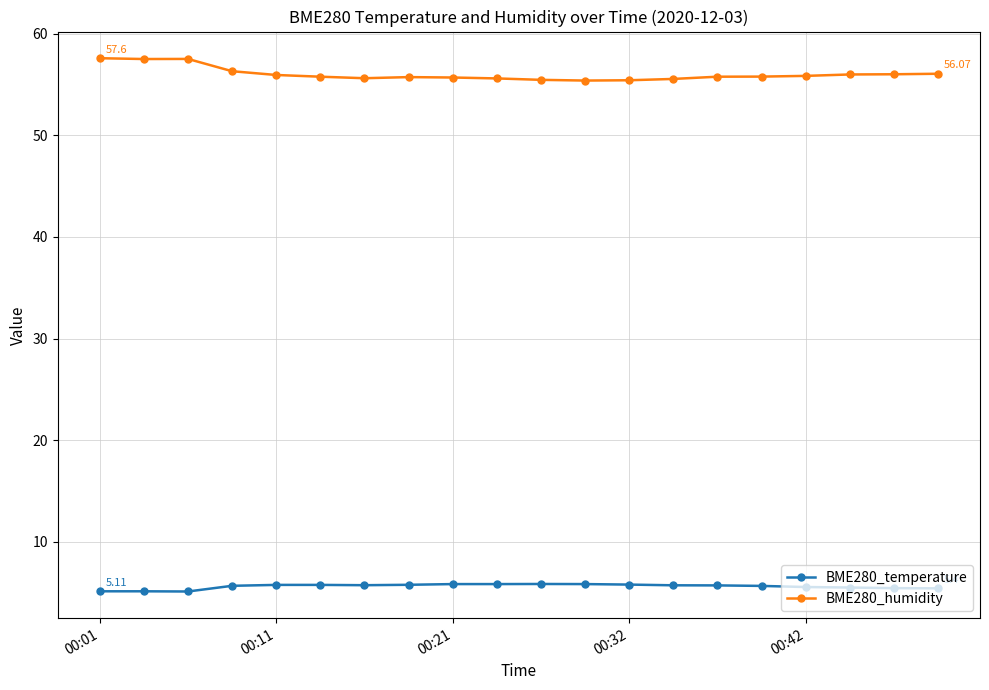

Which series has the largest total across all categories?

BME280_humidity